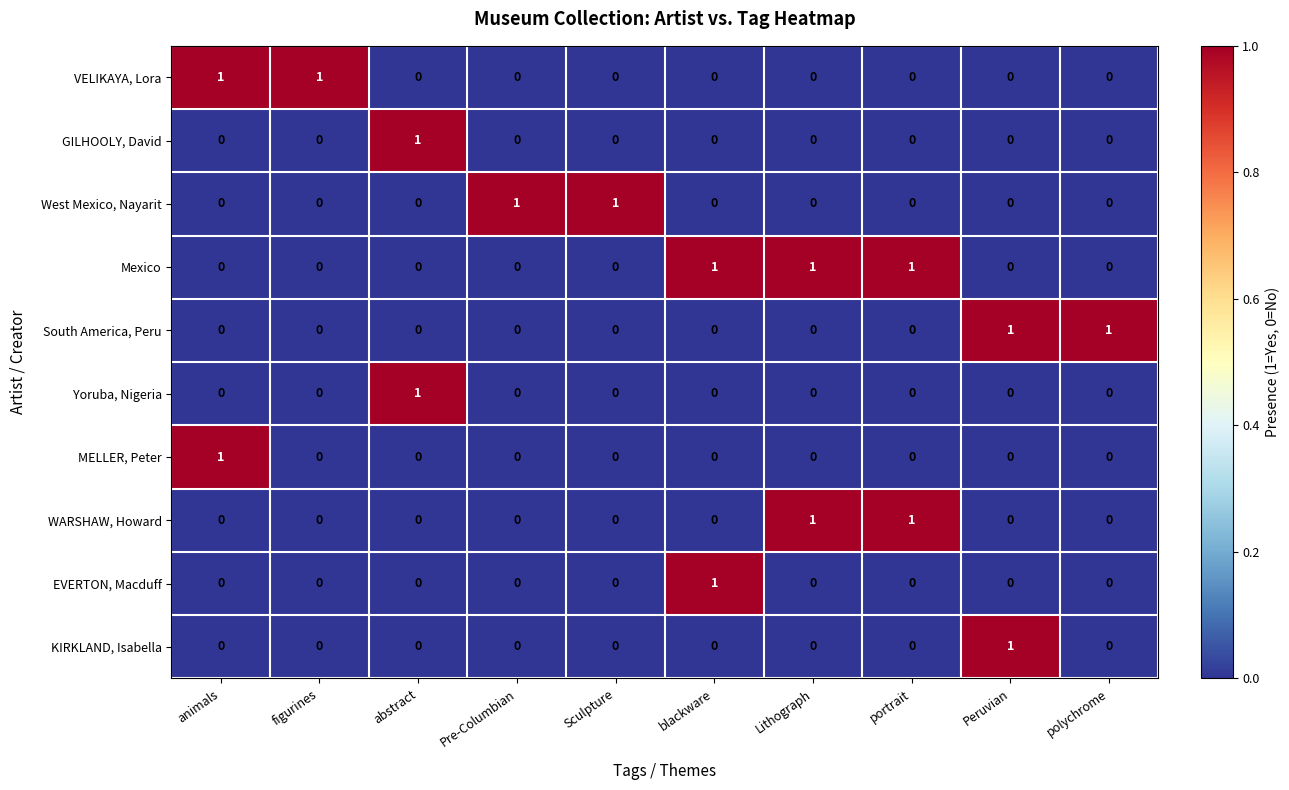

Which category has the highest value in the Yoruba, Nigeria series?

abstract